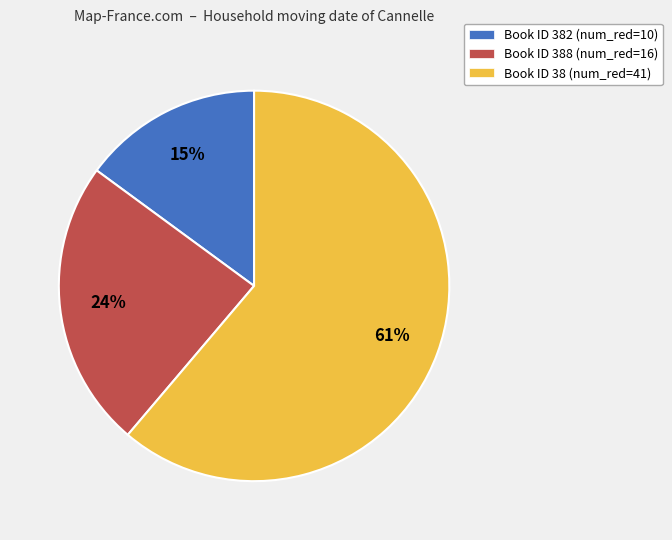

Count the number of slices in the pie.

3